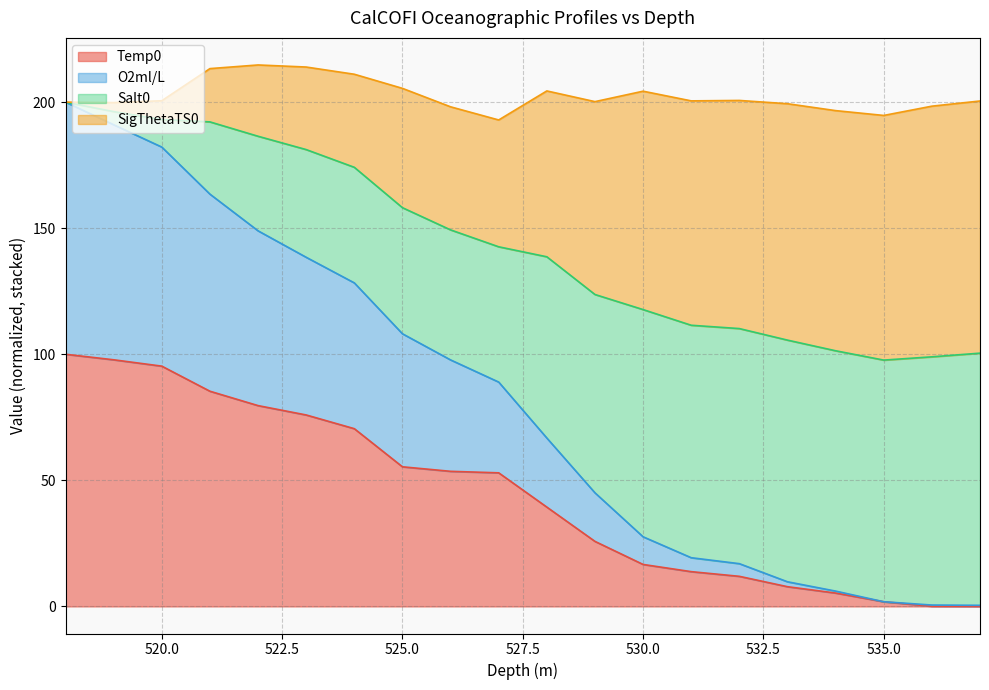

Which series has the largest range (max minus min)?

O2ml/L